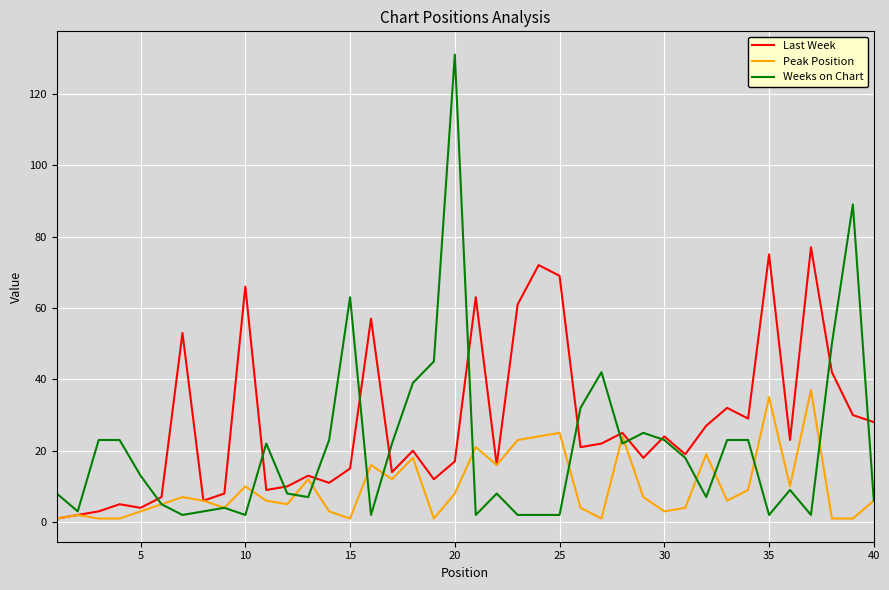

Which series has the widest spread of values?

Weeks on Chart